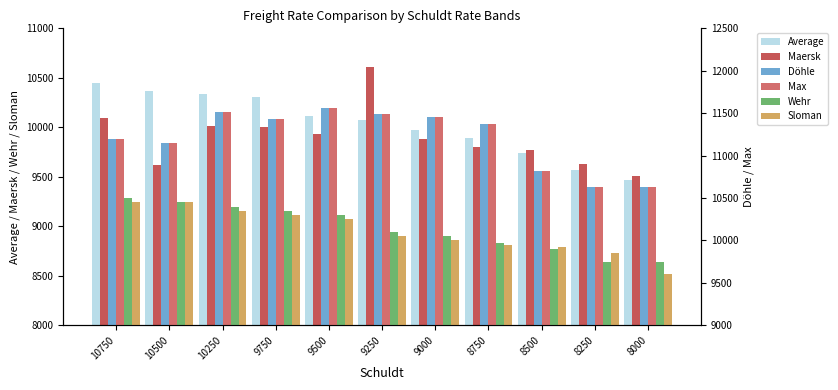

What is the maximum value shown in the chart?

11564